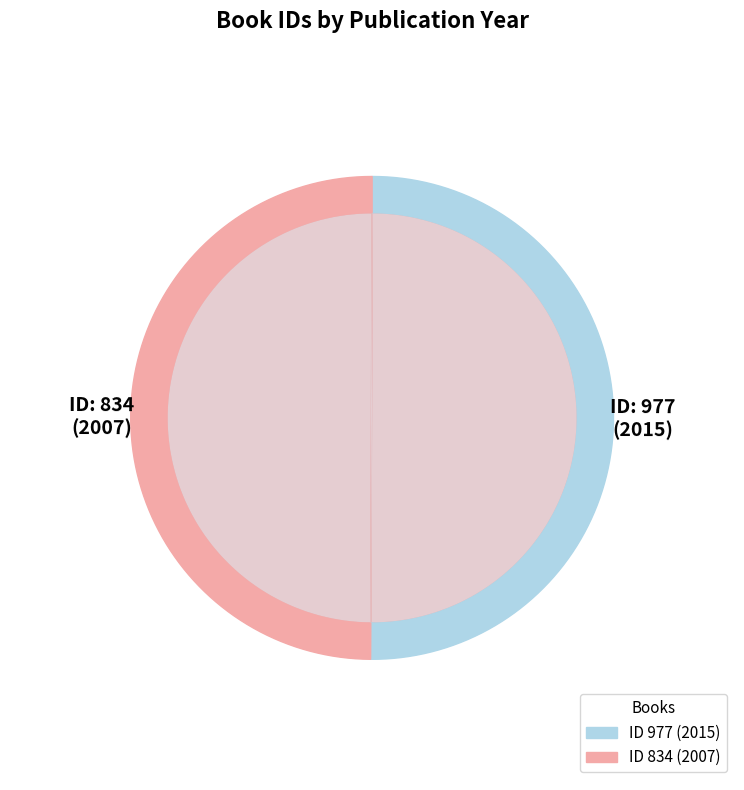

How many slices are in this pie chart?

2